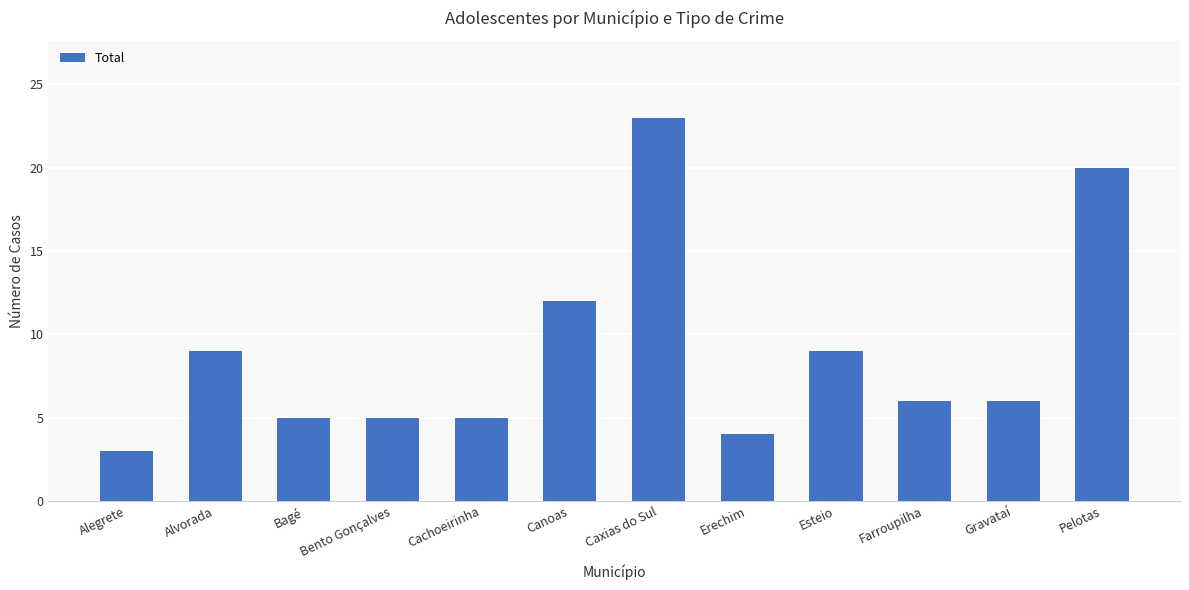

What is the sum of the values at Cachoeirinha and Esteio?

14